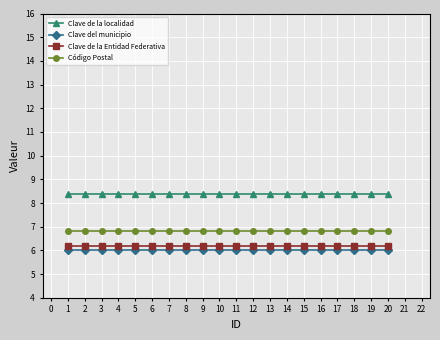

What is the total value across all series at 2?

27.4